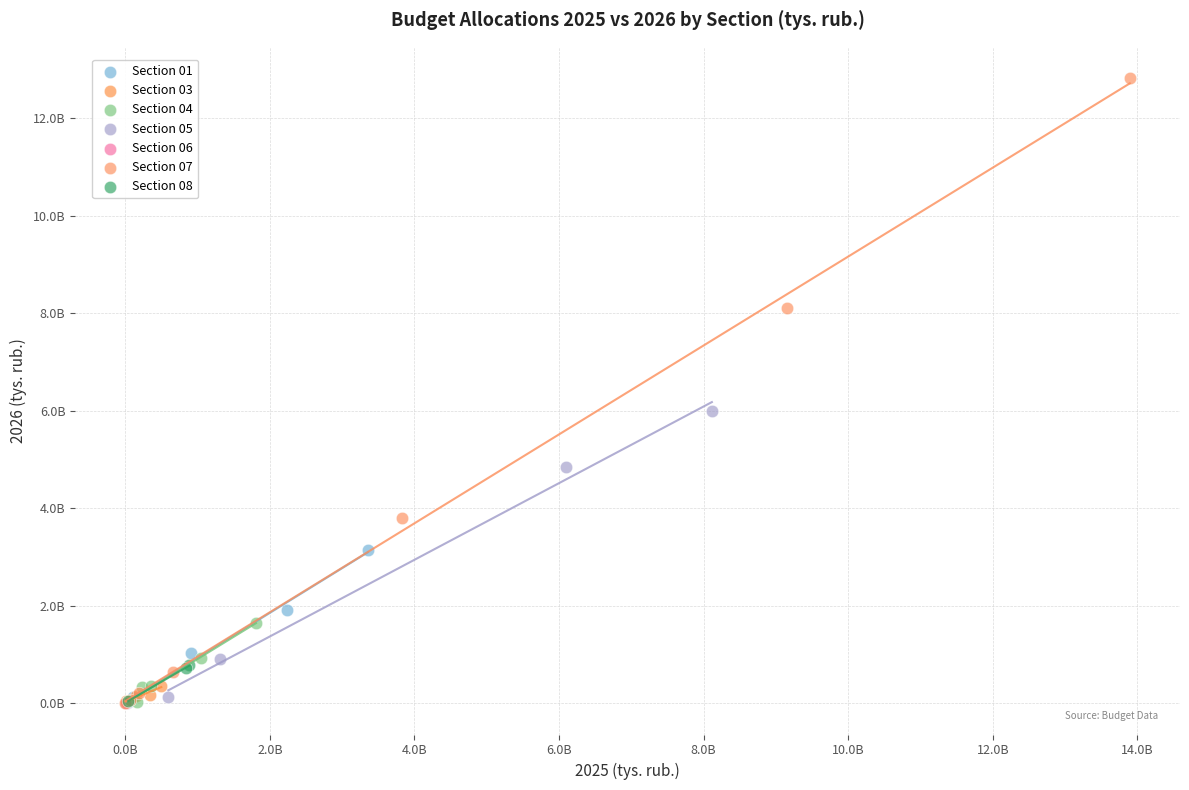

What are all the series names shown in the legend?

Section 01, Section 03, Section 04, Section 05, Section 06, Section 07, Section 08